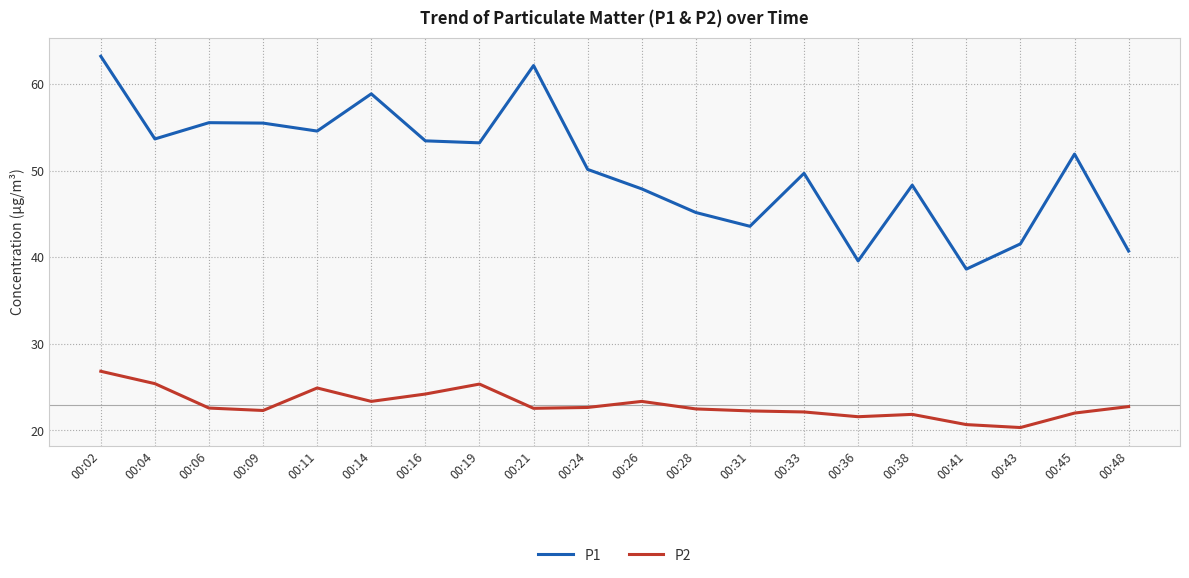

At how many categories does at least one series exceed 22?

20